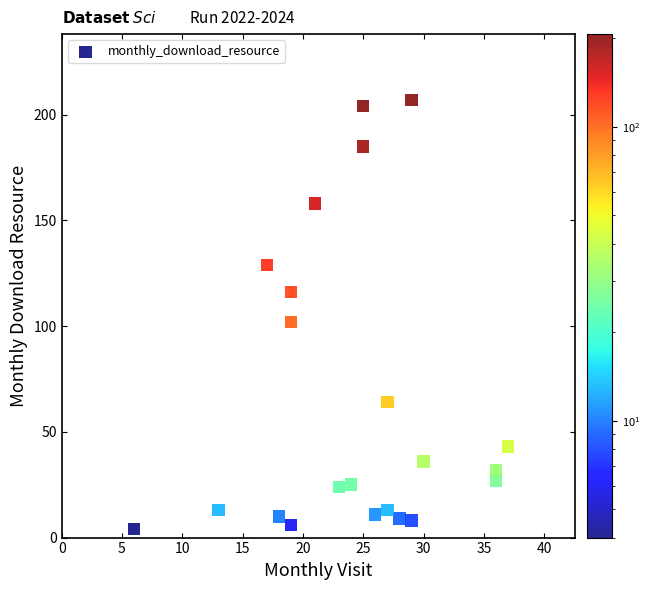

What Y value in the scatter plot is closest to 105?

102